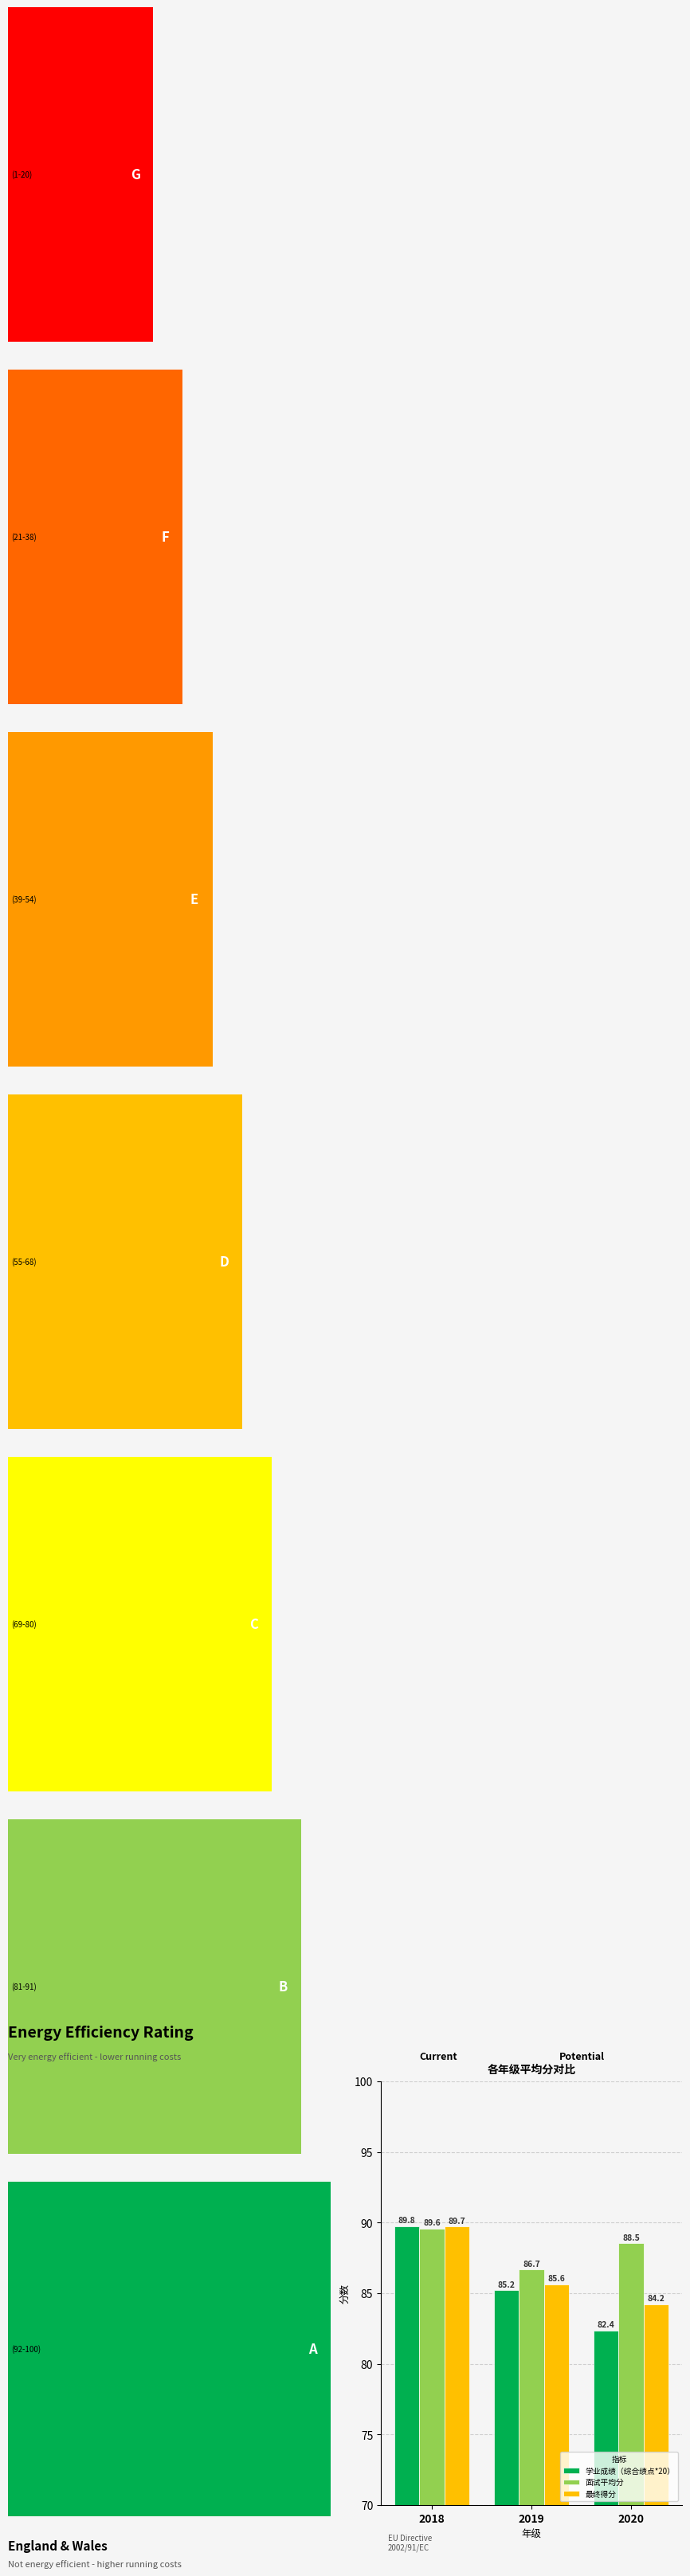

List the series in order of their peak value, lowest first.

面试平均分, 最终得分, 学业成绩（综合绩点*20）